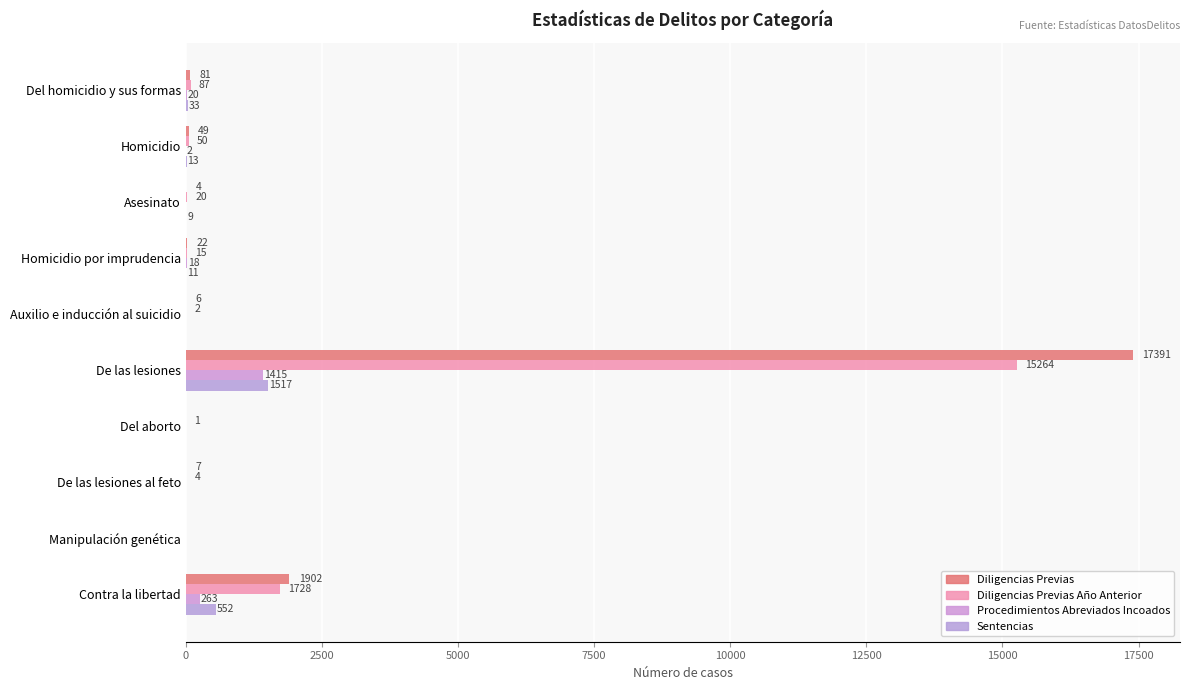

Count the number of categories in the chart.

10